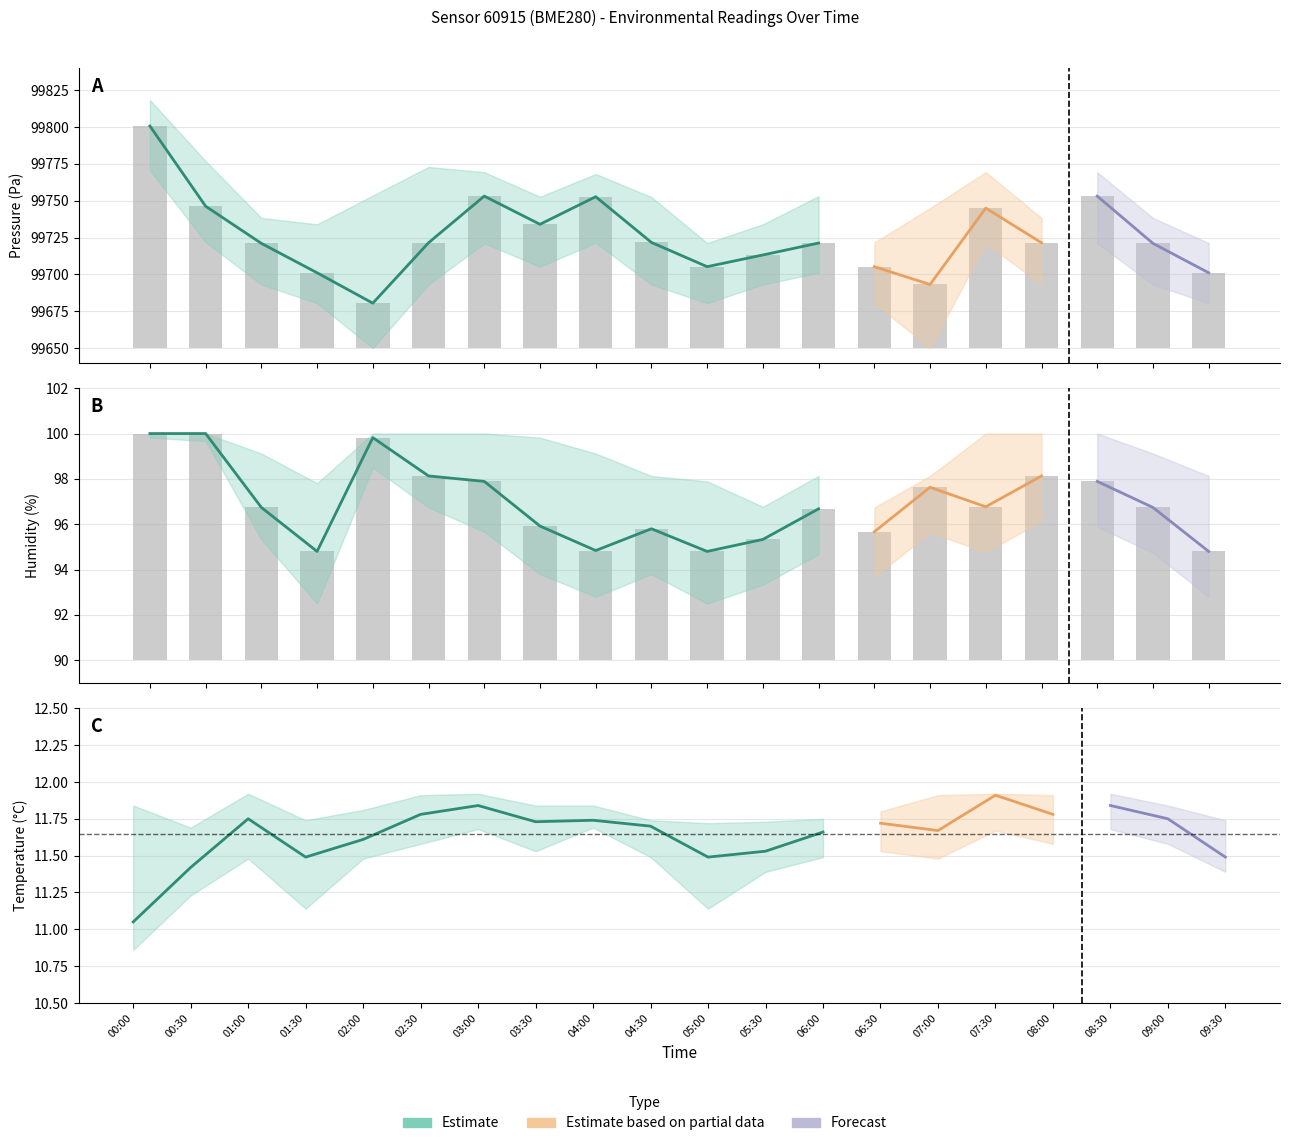

Are the bars grouped side by side (vs. stacked)?

Yes